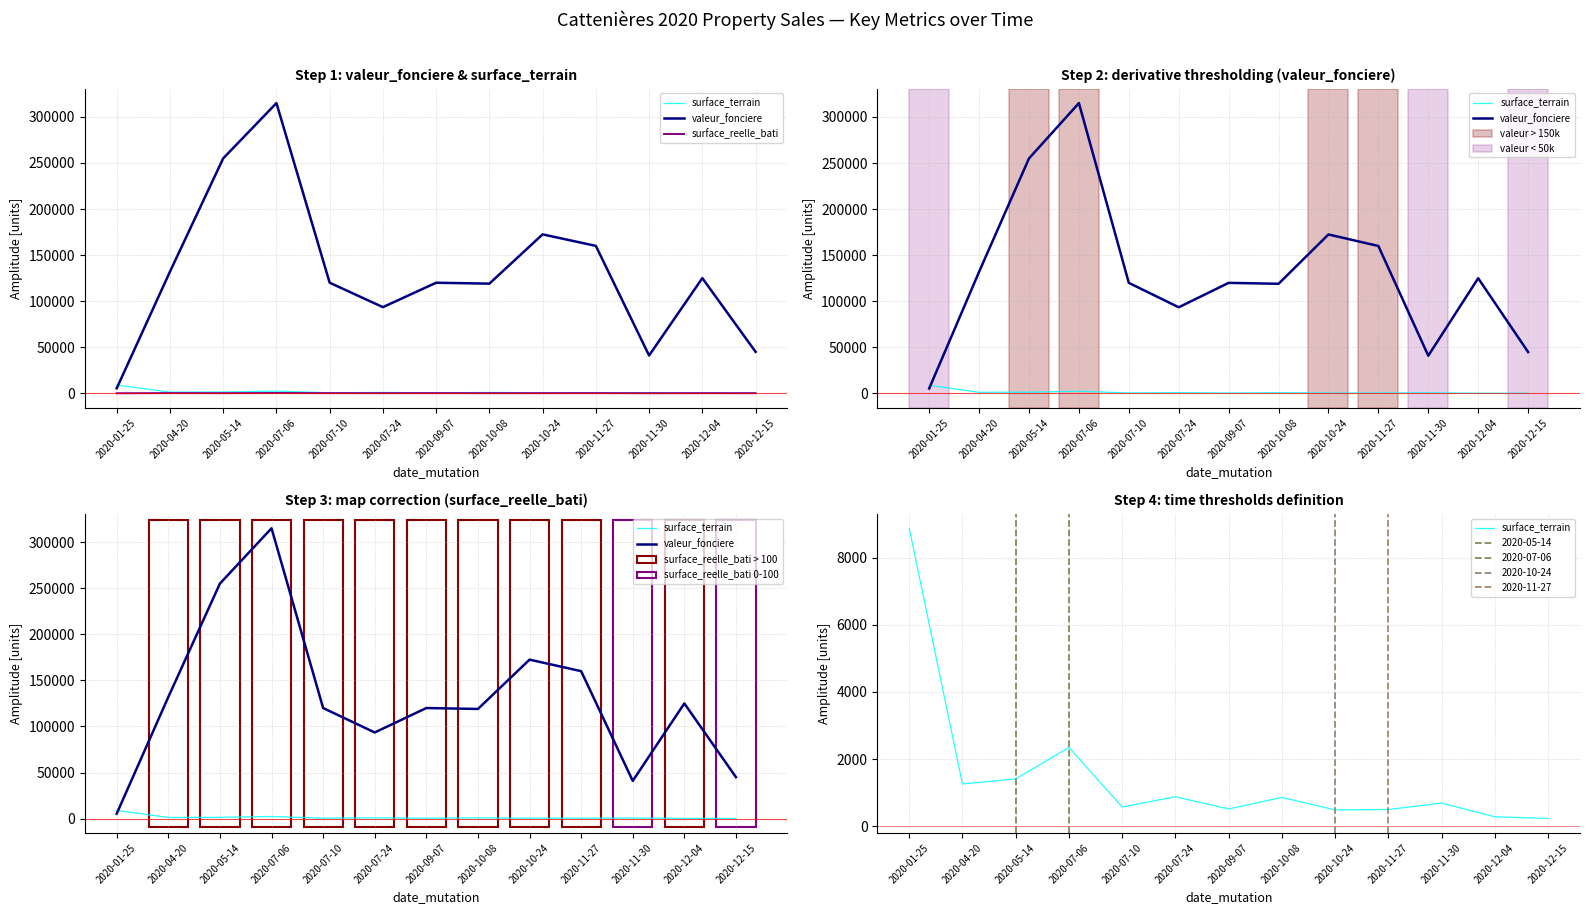

True or false: surface_reelle_bati has more than 2 interior local peaks.

True